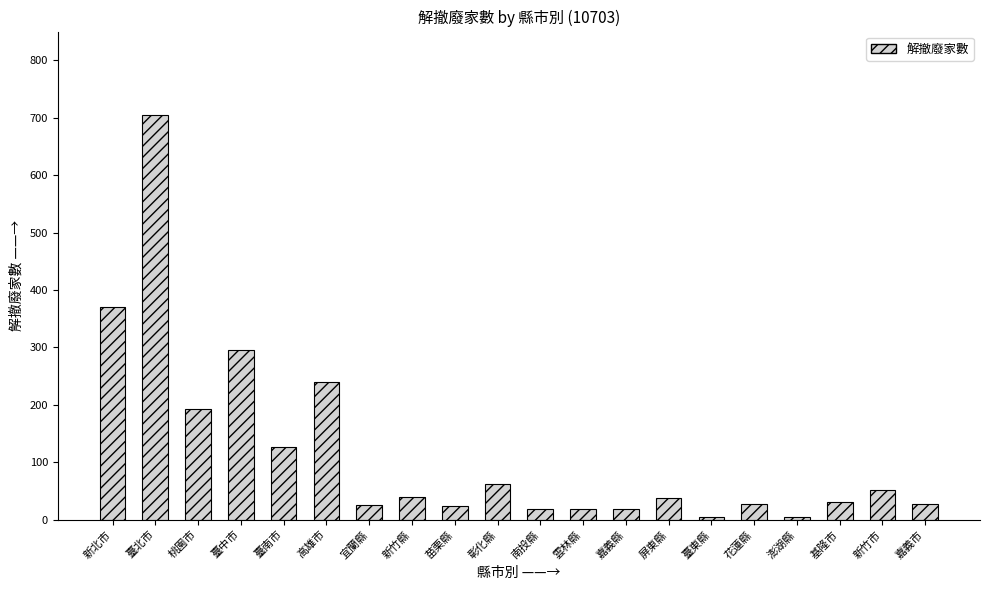

At which label is the value closest to 354?

新北市